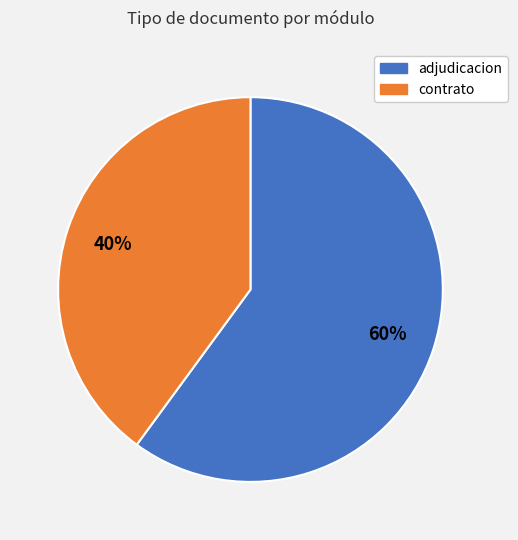

To the nearest percent, what is the average slice percentage?

50%